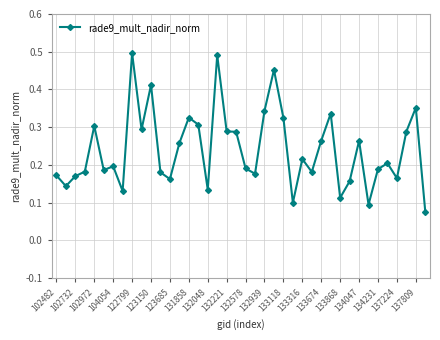

Count the values in the range 0 to 1.

40